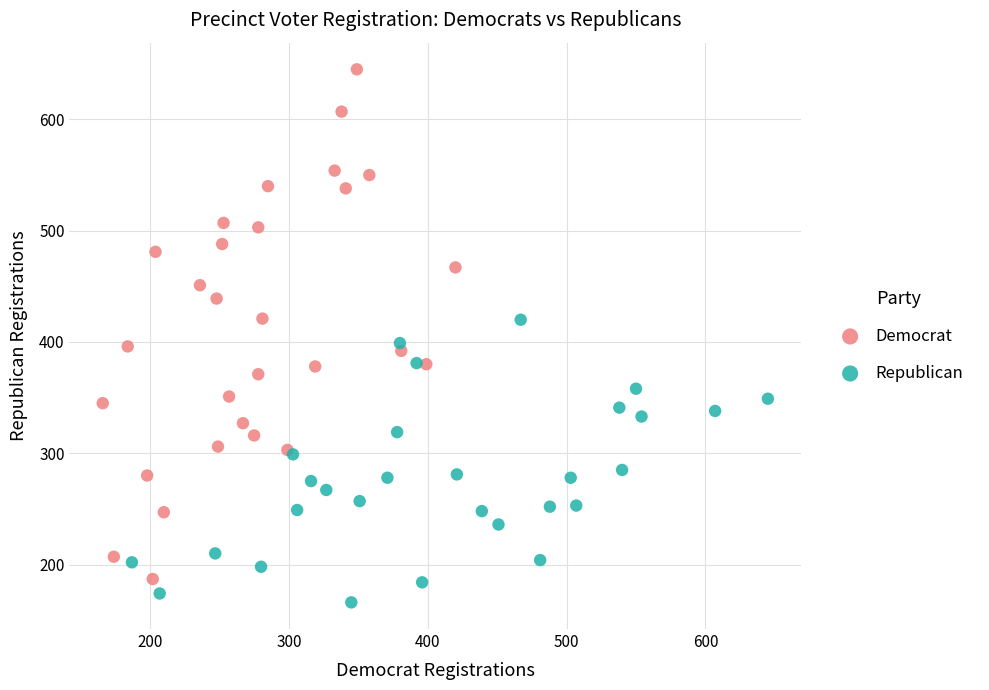

What are all the series names shown in the legend?

Democrat, Republican